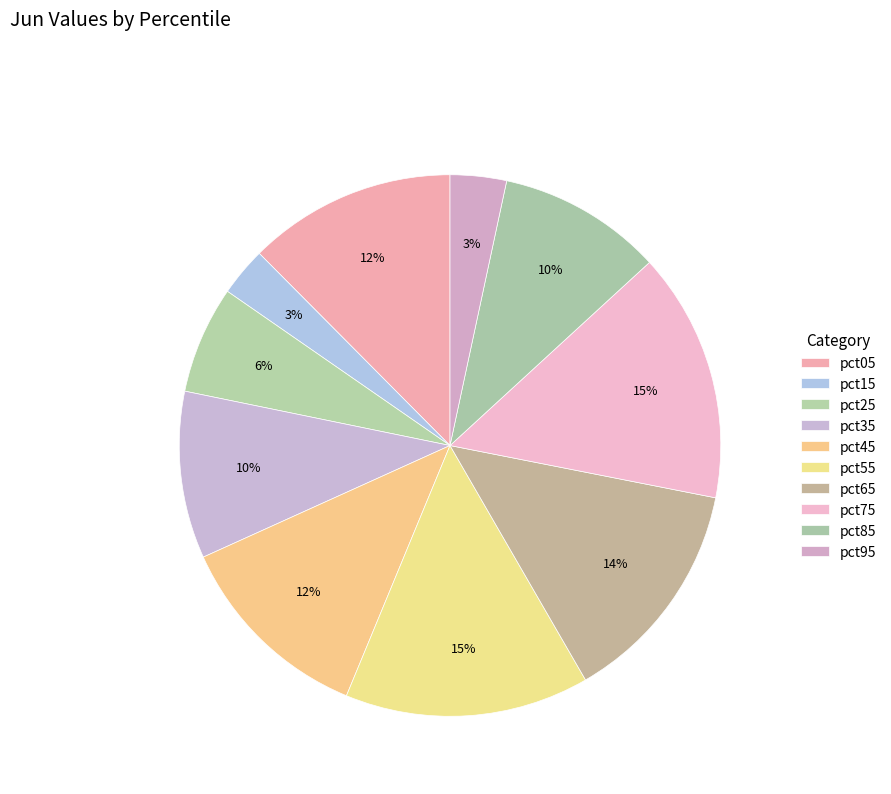

How many segments does this pie chart have?

10